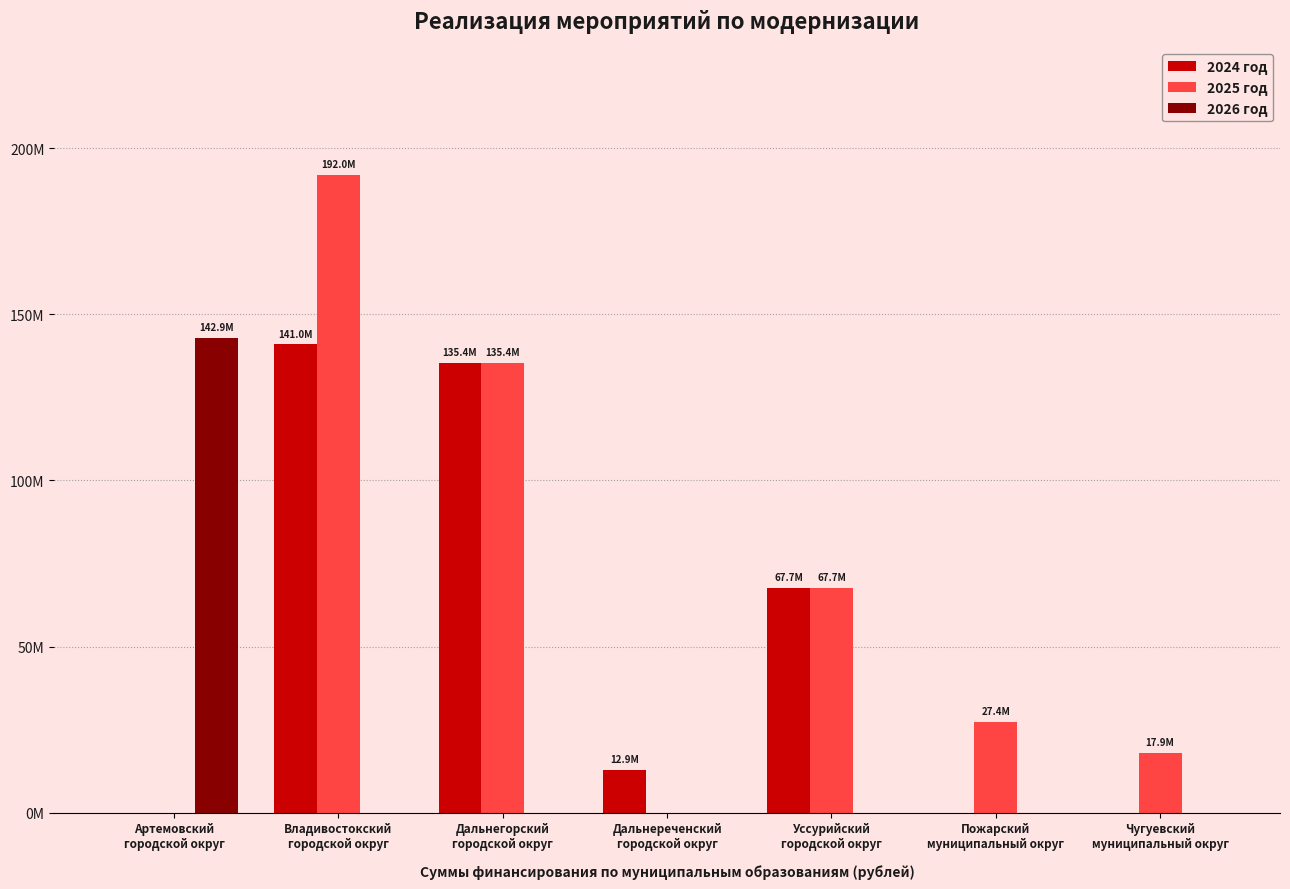

At which category is the sum across all series the highest?

Владивостокский
городской округ